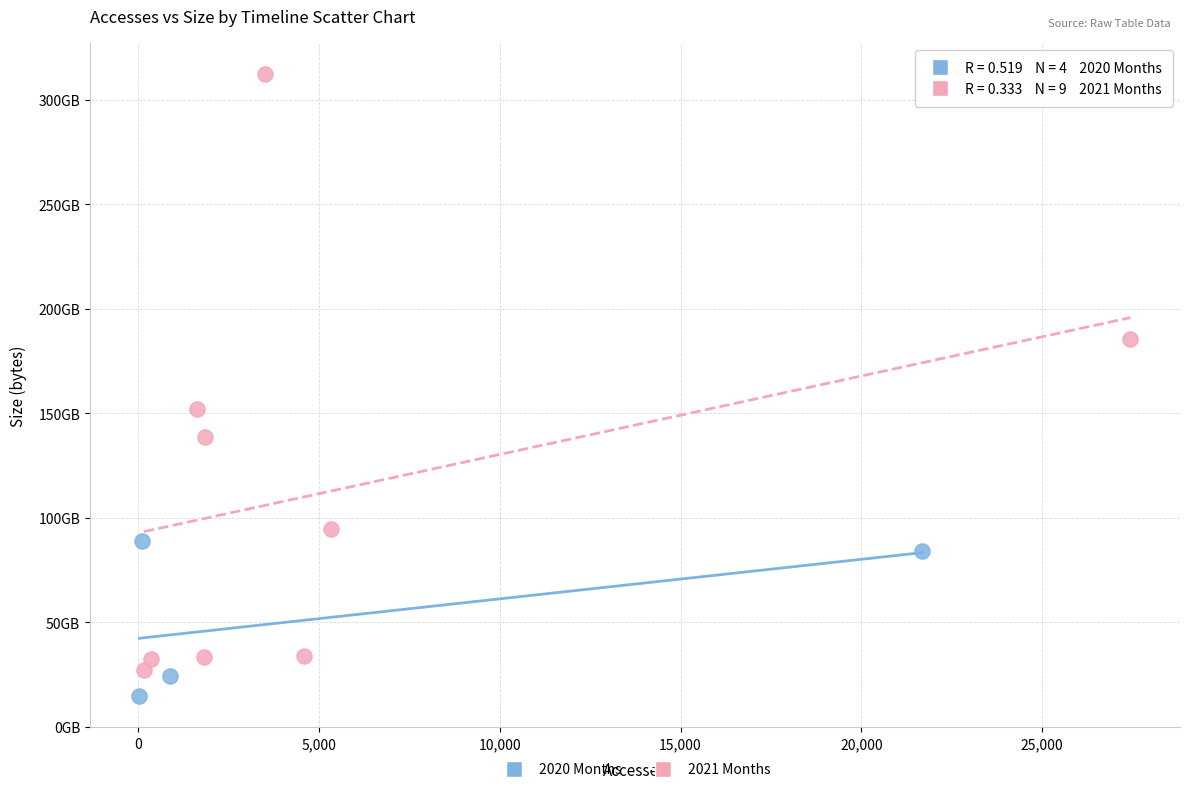

Which series has the largest Y range (max minus min)?

2021 Months